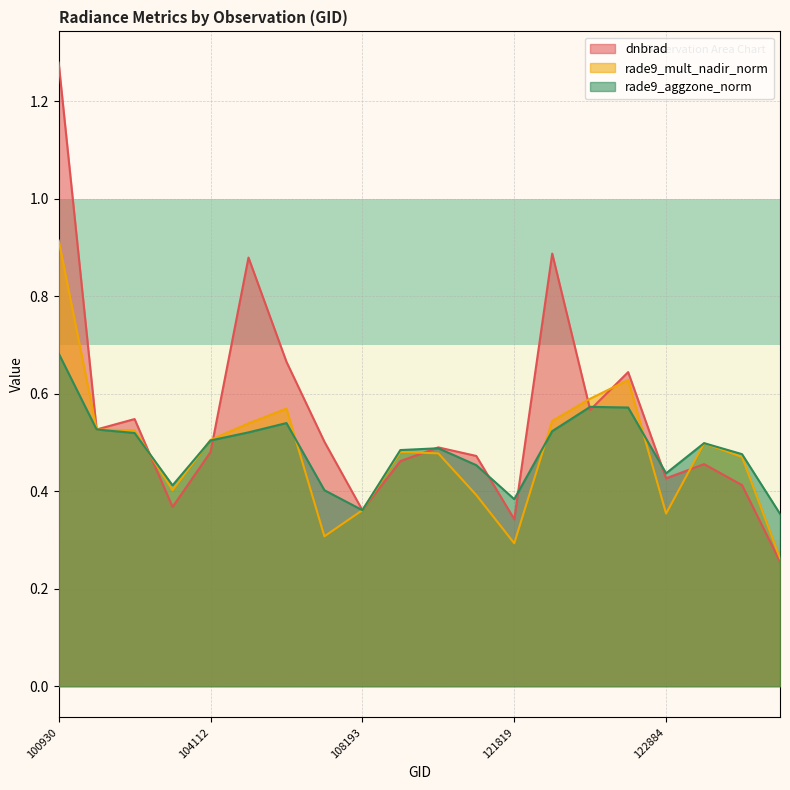

True or false: rade9_mult_nadir_norm has a value of 0.5 at 104112.

True